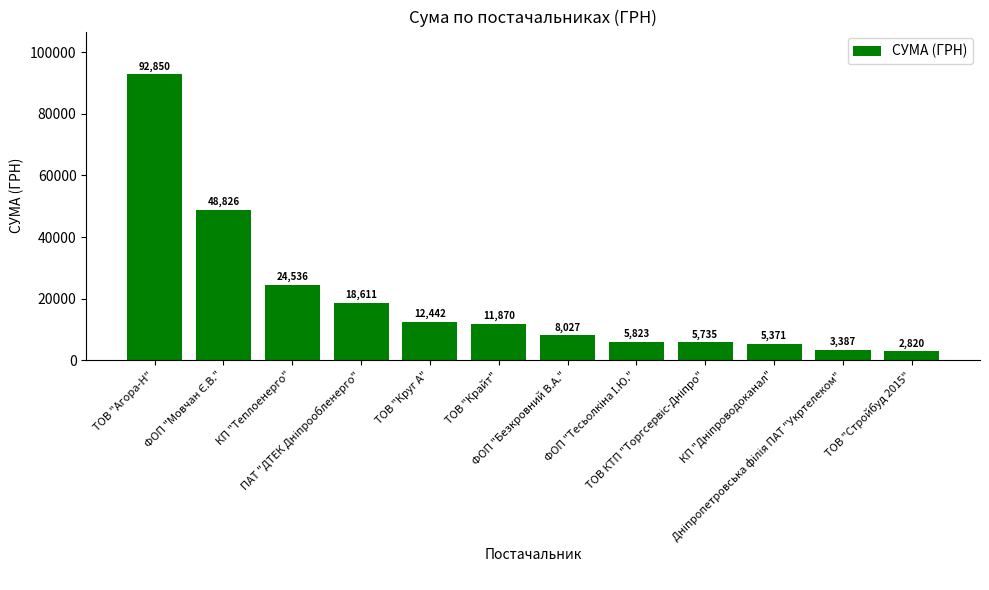

What is the value of the 6th bar from the left?

11870.3